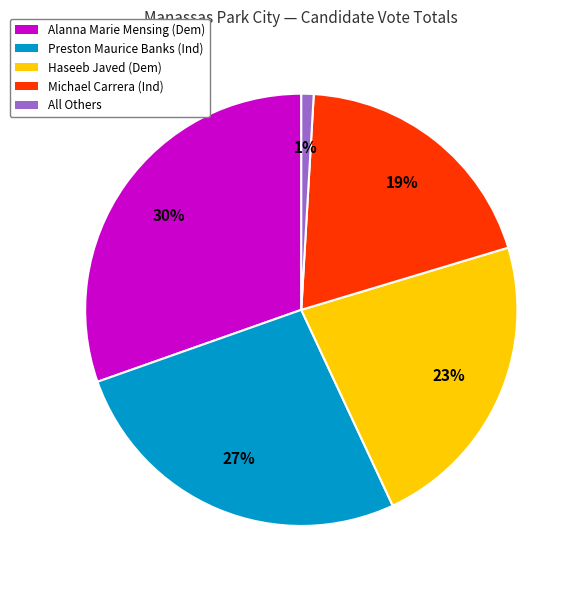

The Alanna Marie Mensing slice represents 41% of the pie. True or false?

False